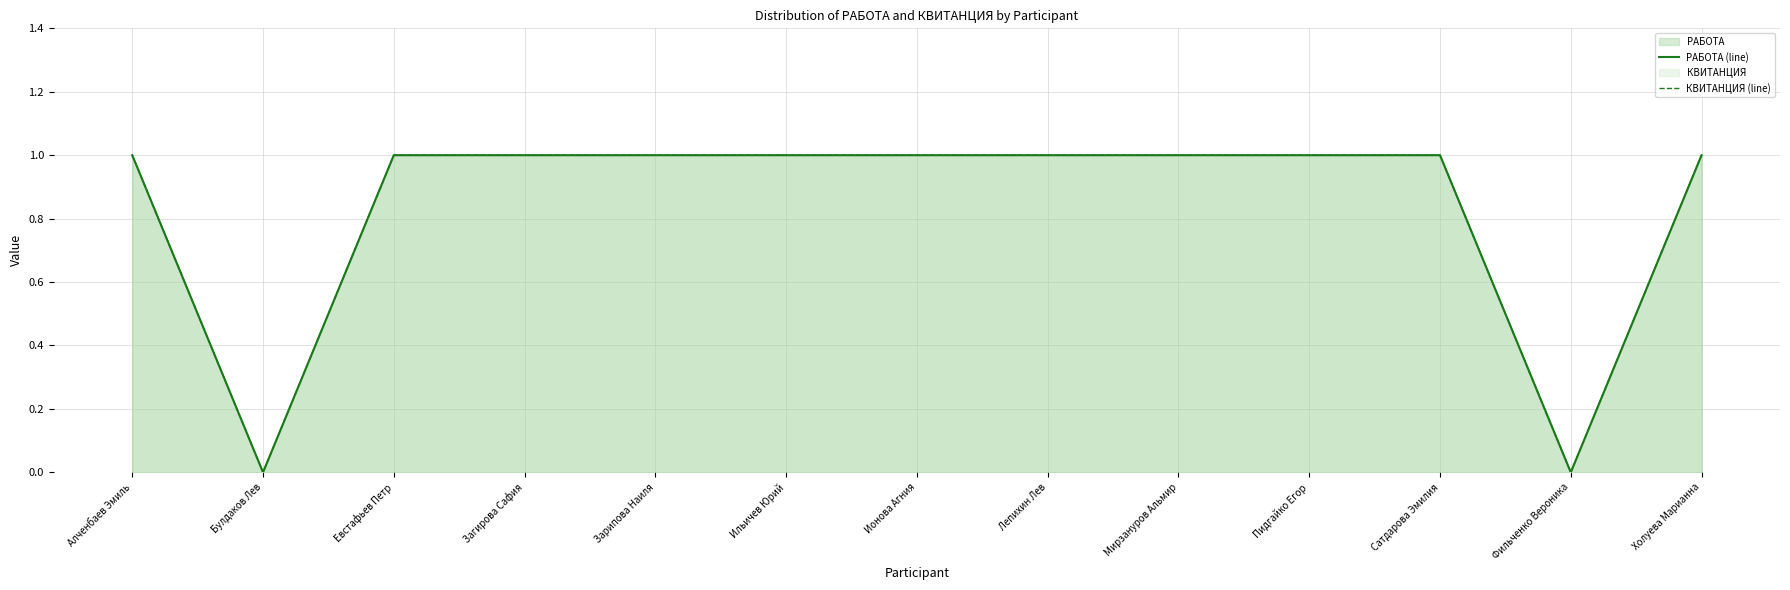

How many positive values does the РАБОТА (line) series have?

11